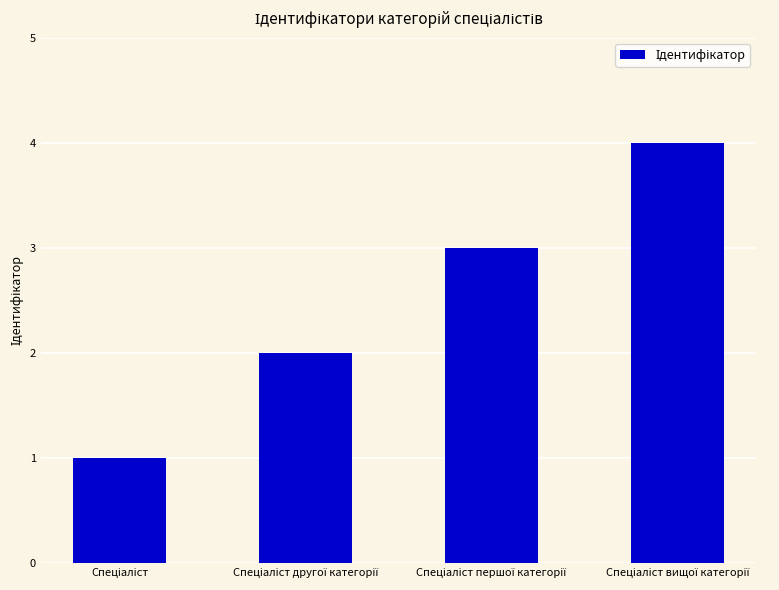

What is the sum of all values?

10